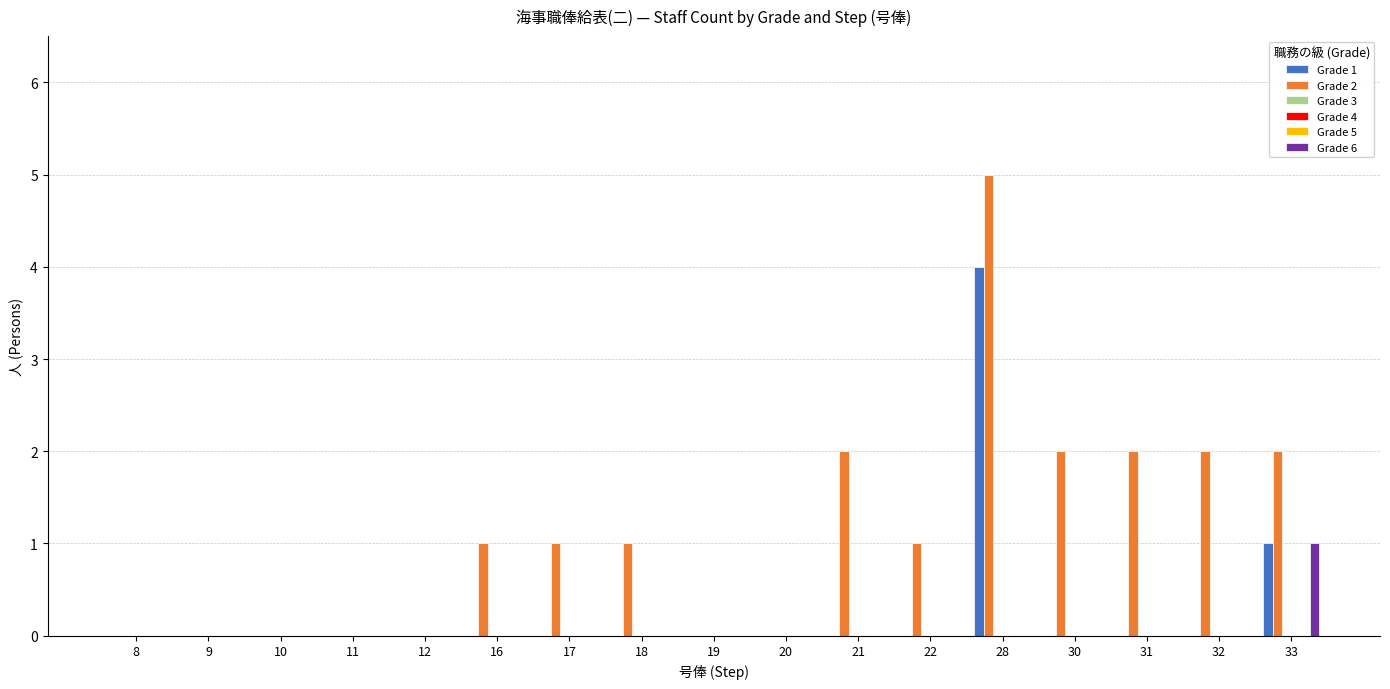

How many data points does each series have?

17